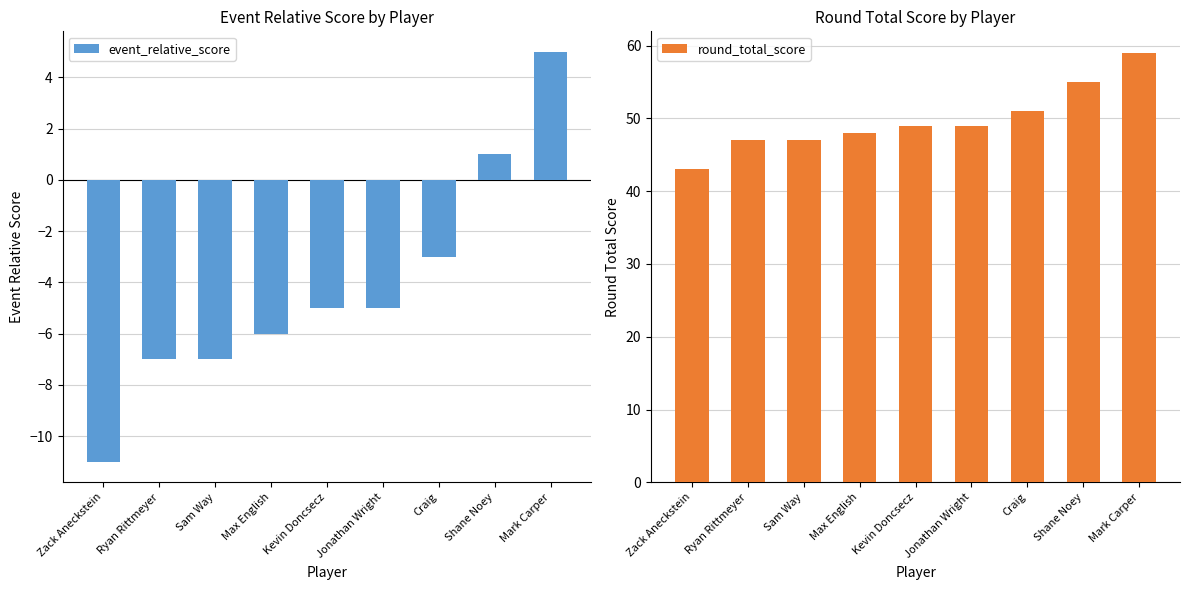

Which has a higher value, Craig or Ryan Rittmeyer?

Craig